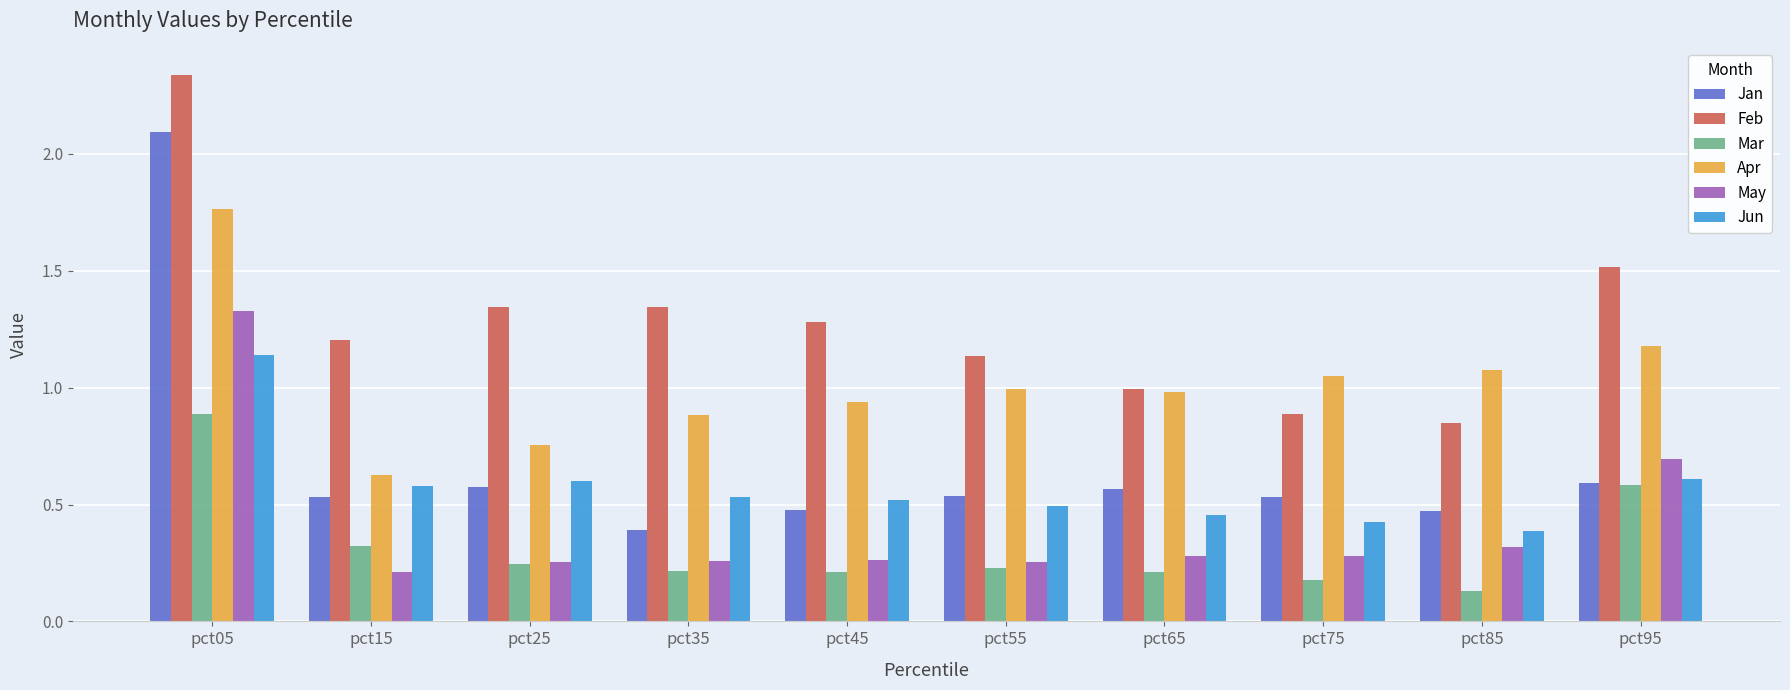

What is the difference between the second highest and second lowest values in the Mar series?

0.4